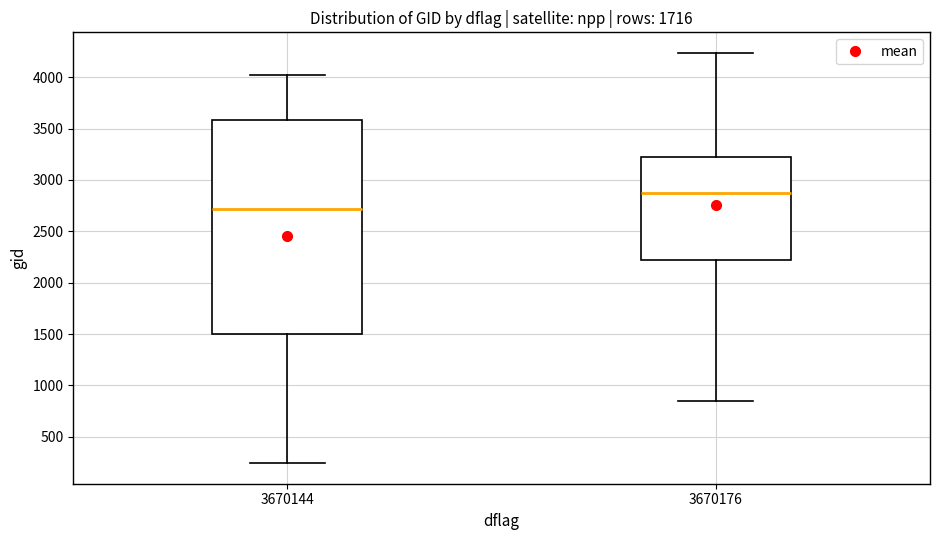

Which box's median line is the lowest?

3670144